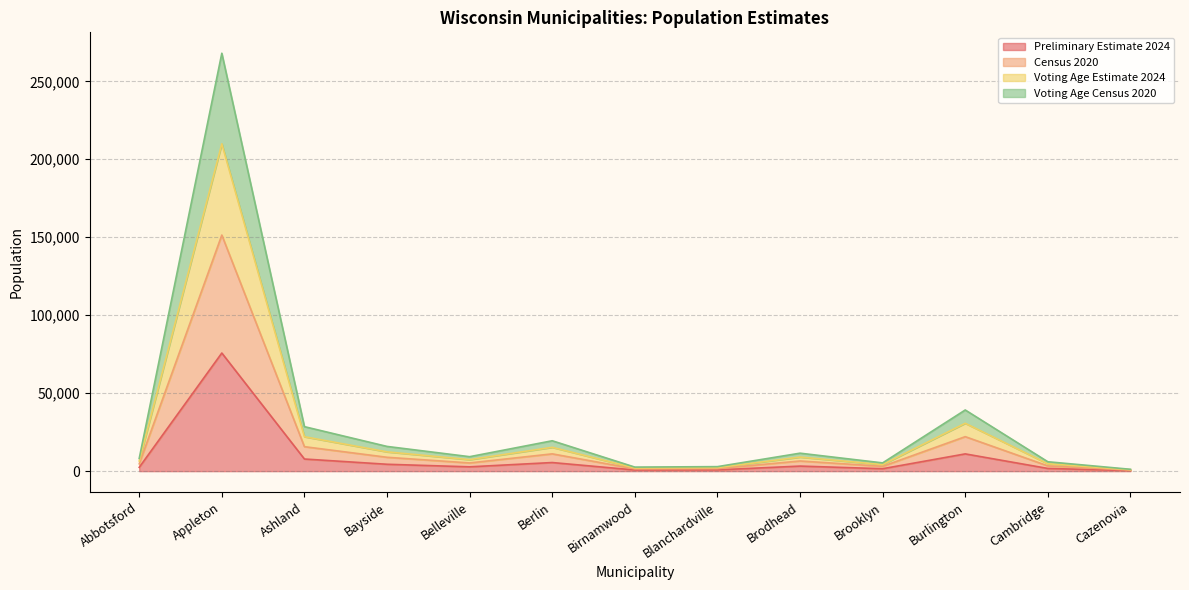

What is the label of the 2nd point from the right?

Cambridge